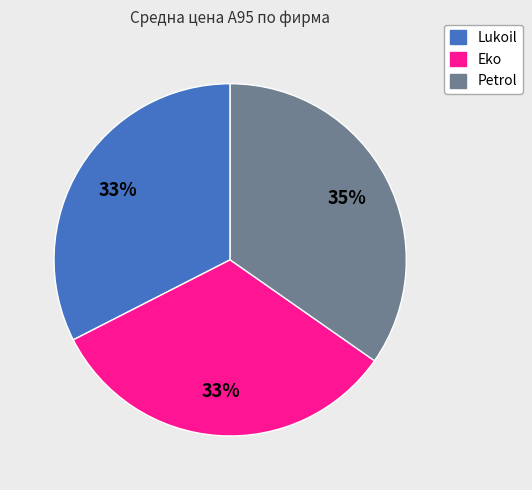

The Petrol slice represents 35% of the pie. True or false?

True